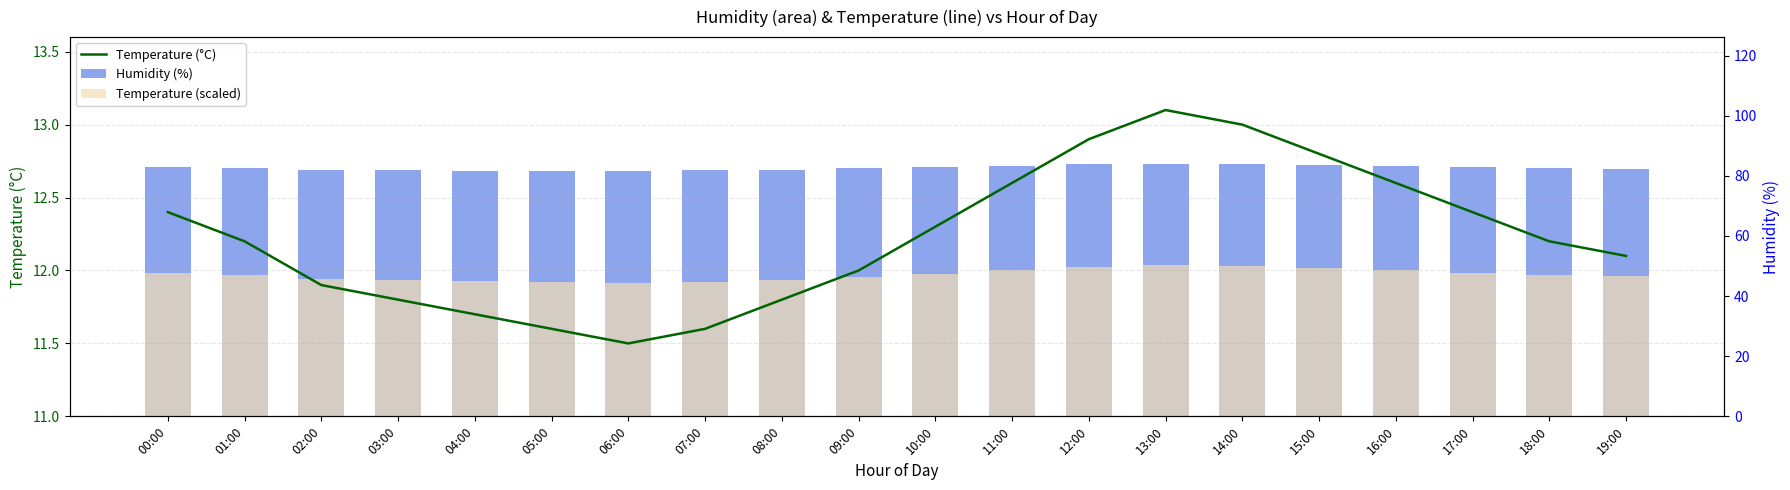

At how many categories does at least one series exceed 36?

20